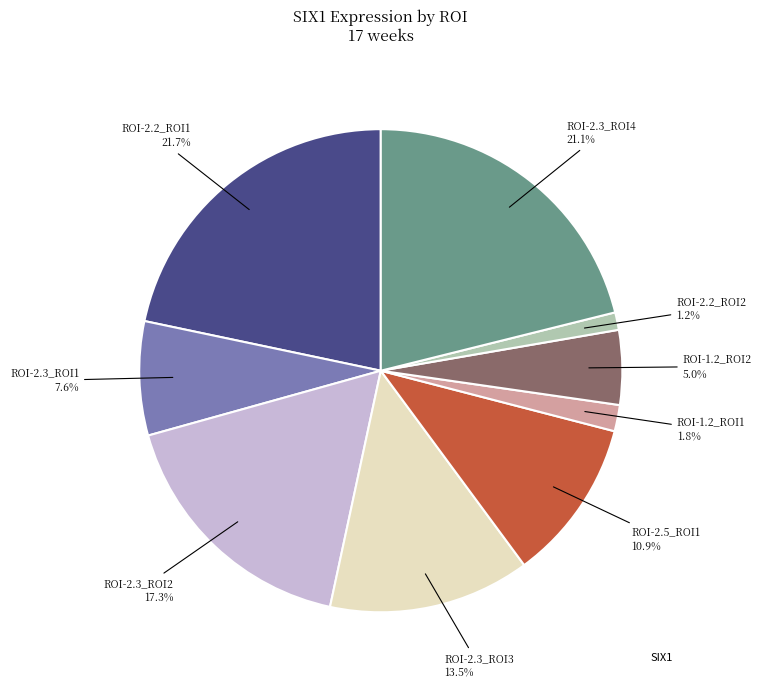

Does any single category account for the majority?

No